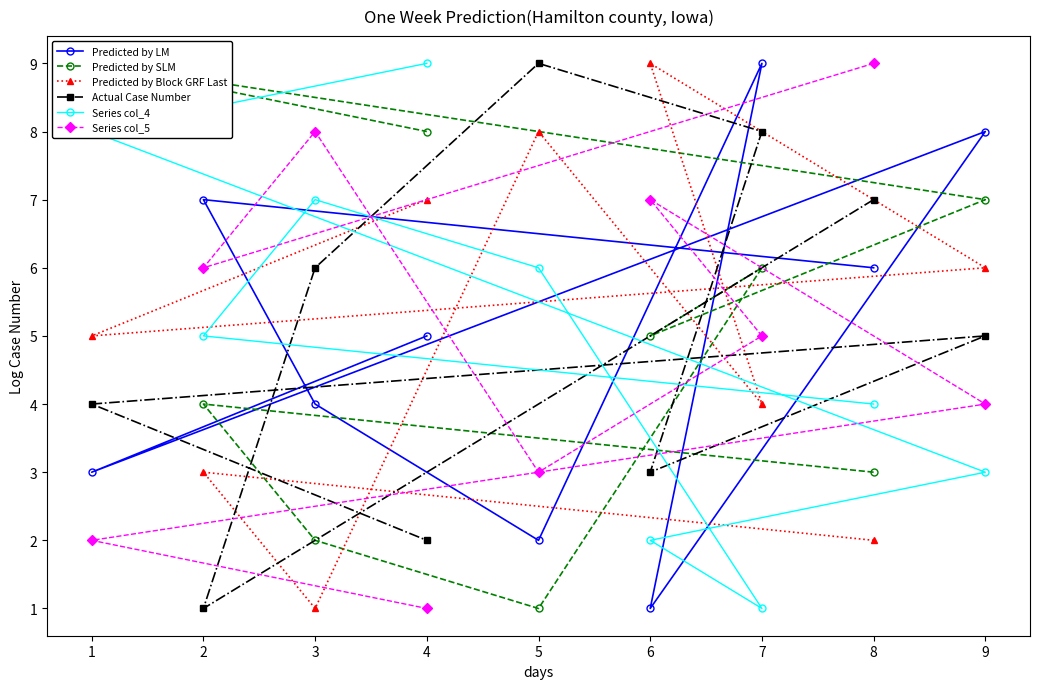

What is the value of the Actual Case Number point at the 2nd from the left?

1